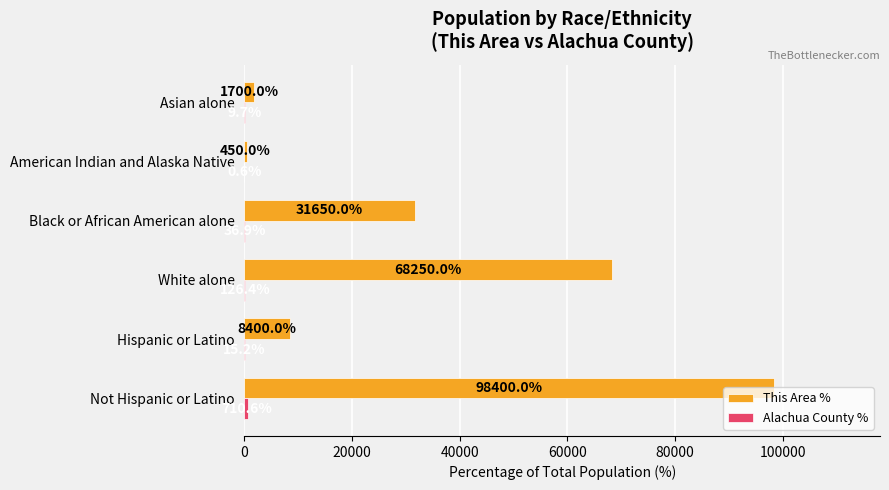

Which series has the widest spread of values?

This Area %